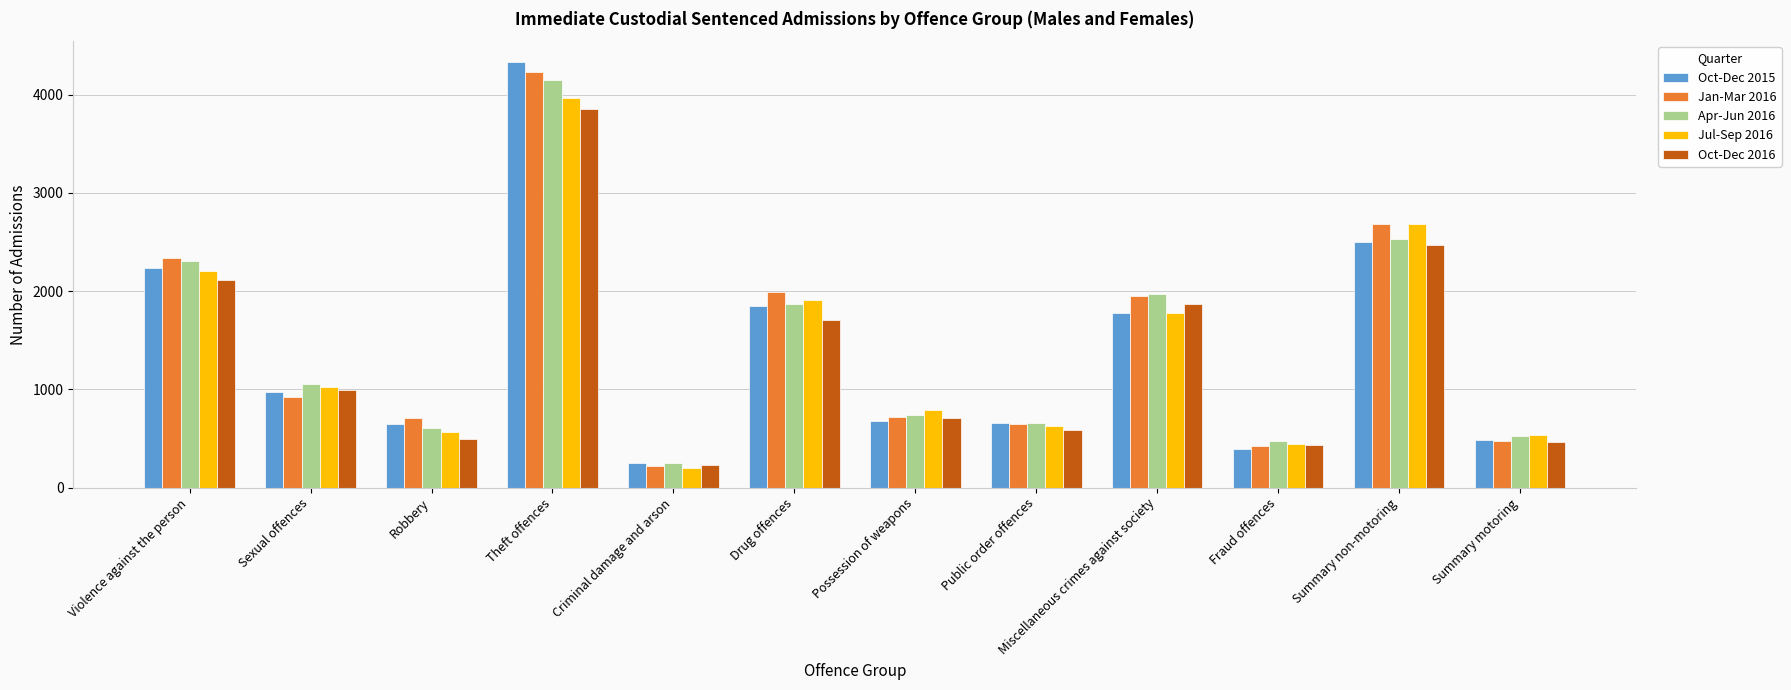

Which series has the largest range (max minus min)?

Oct-Dec 2015